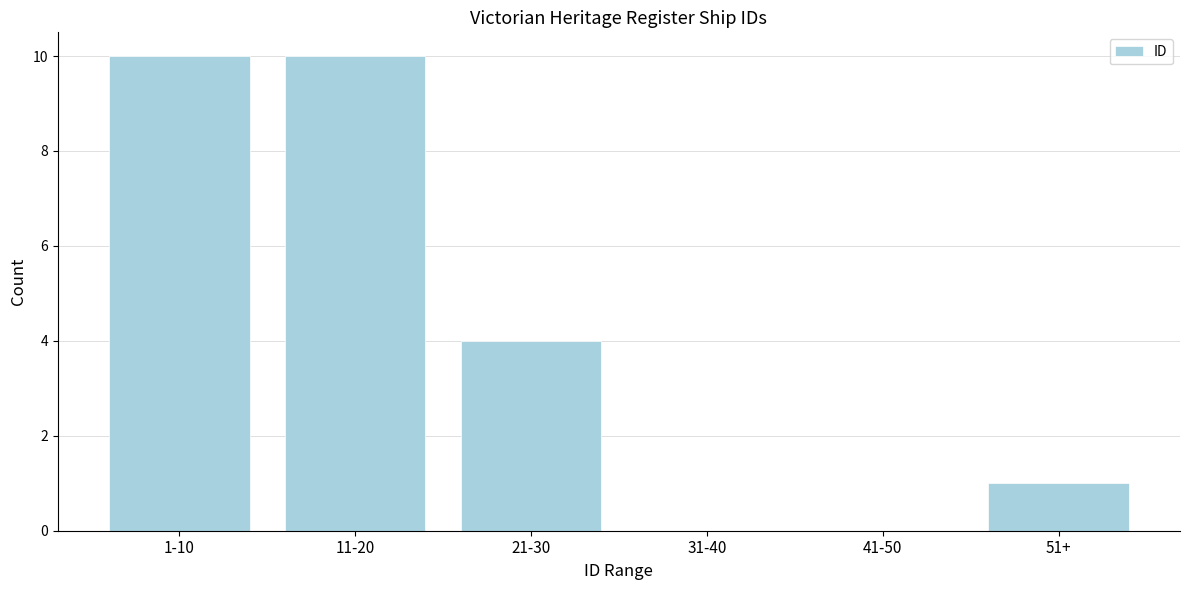

Reading left to right, what are all the values shown in this chart?

1-10=10	11-20=10	21-30=4	31-40=0	41-50=0	51+=1